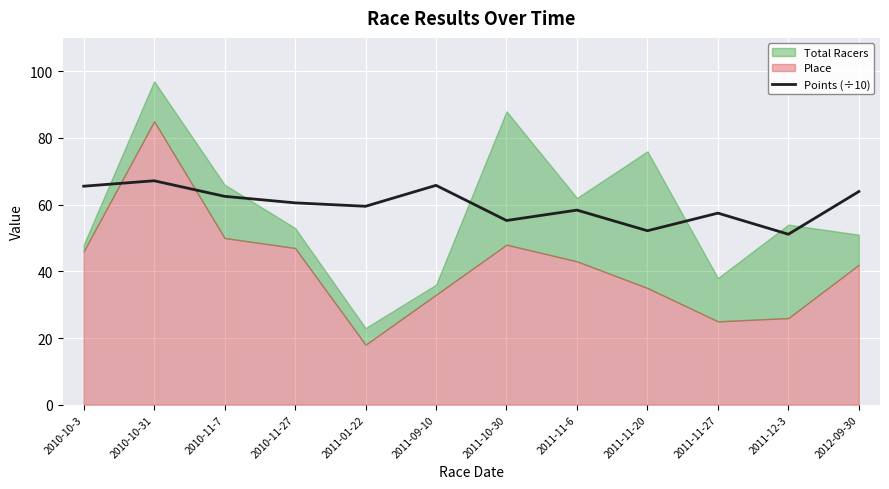

Where does the data first go above 60?

2010-10-3